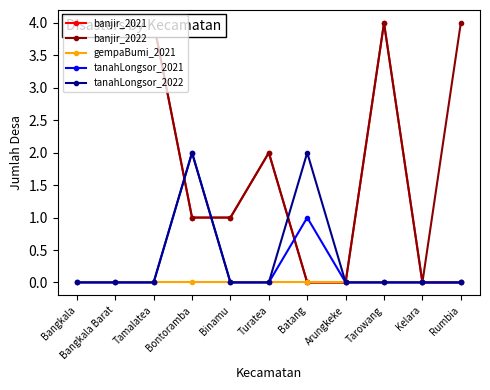

At which category is the sum across all series the highest?

Bangkala